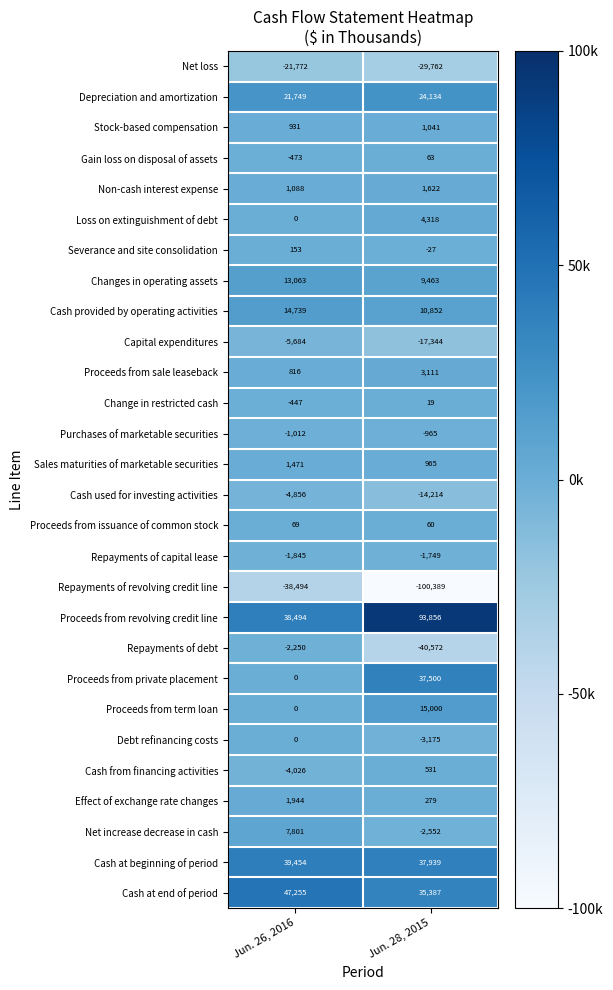

The Purchases of marketable securities series shows -249 at Jun. 26, 2016. True or false?

False